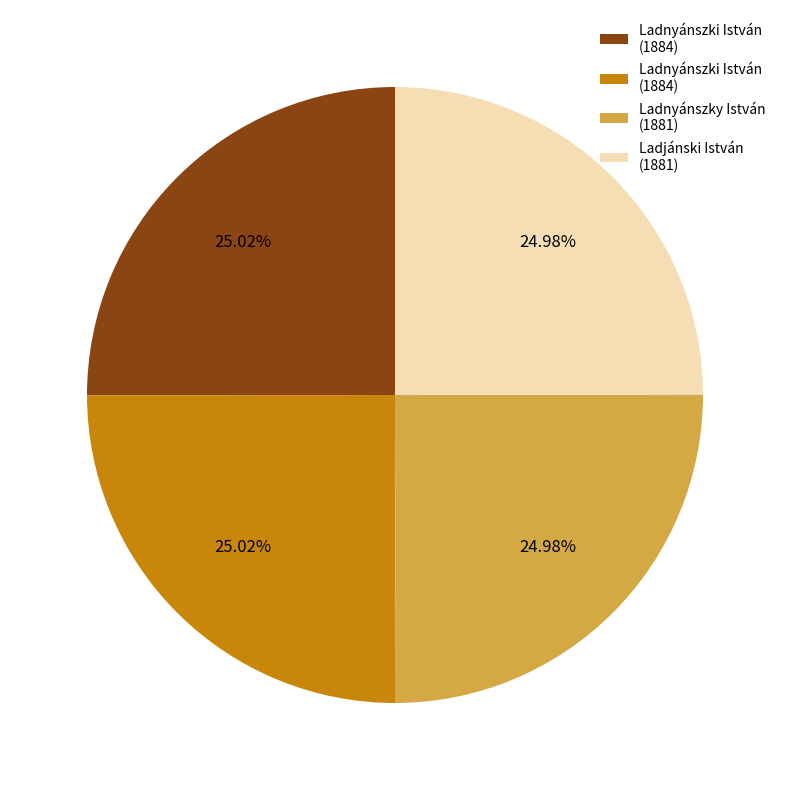

Is there any slice that represents more than half of the pie?

No